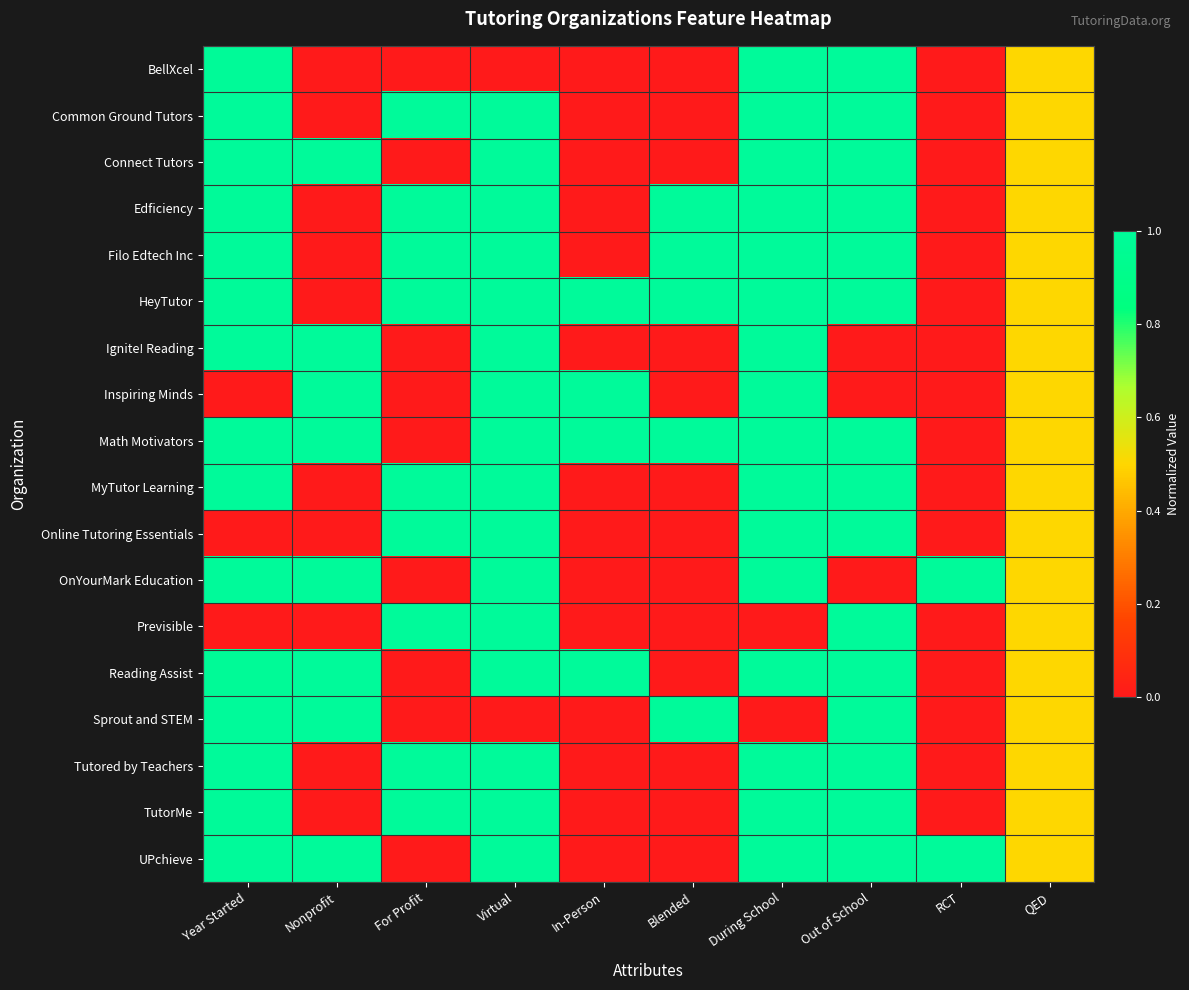

What is the greatest value displayed?

1.0